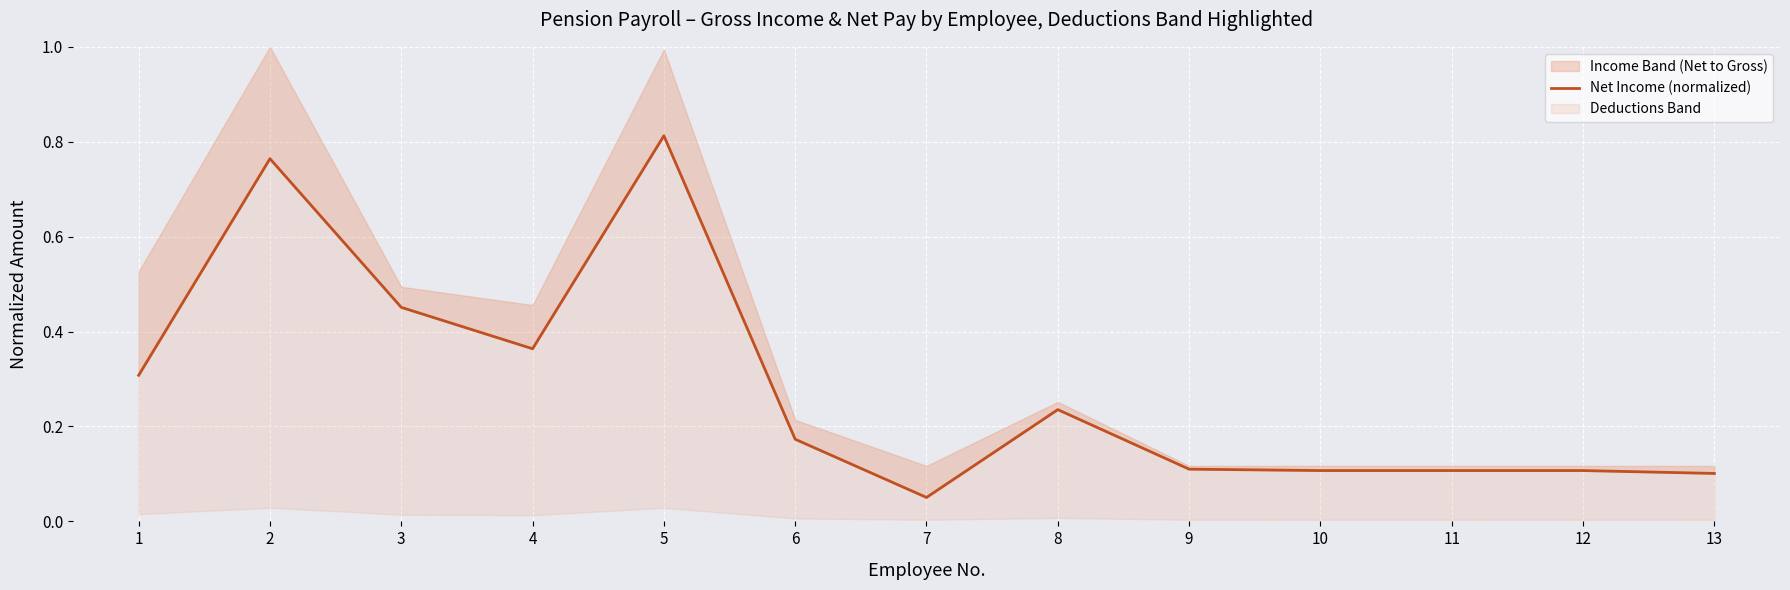

What is the difference between the maximum and minimum values?

0.8